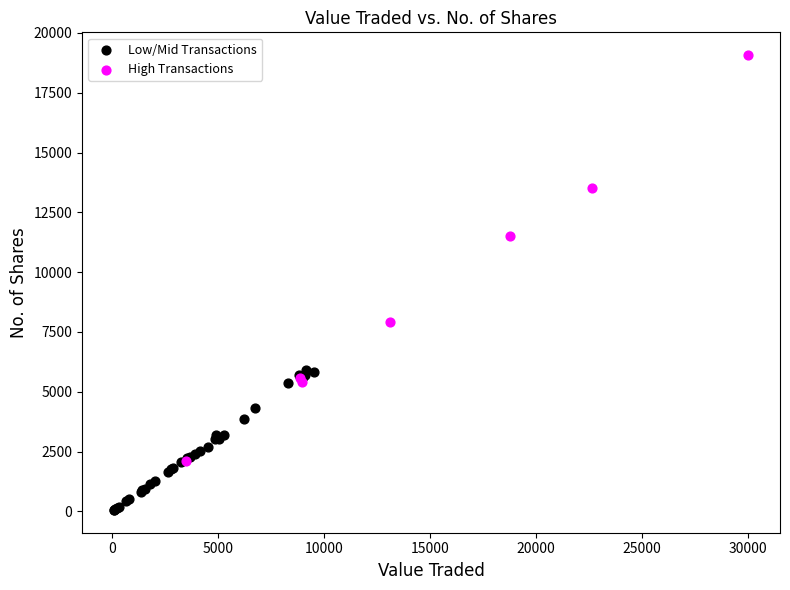

What are all the series names shown in the legend?

Low/Mid Transactions, High Transactions